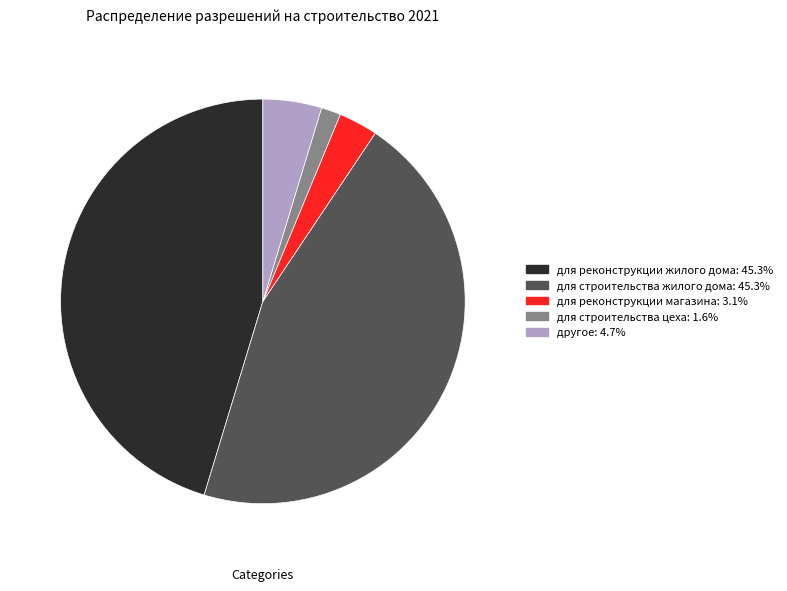

Is there a majority slice in this chart?

No